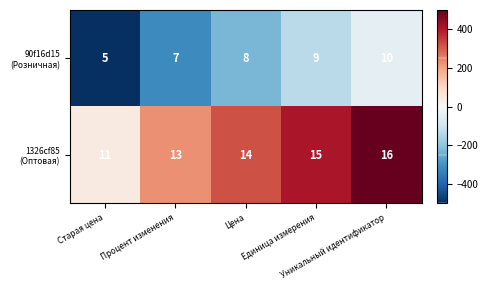

What is the greatest value displayed?

16